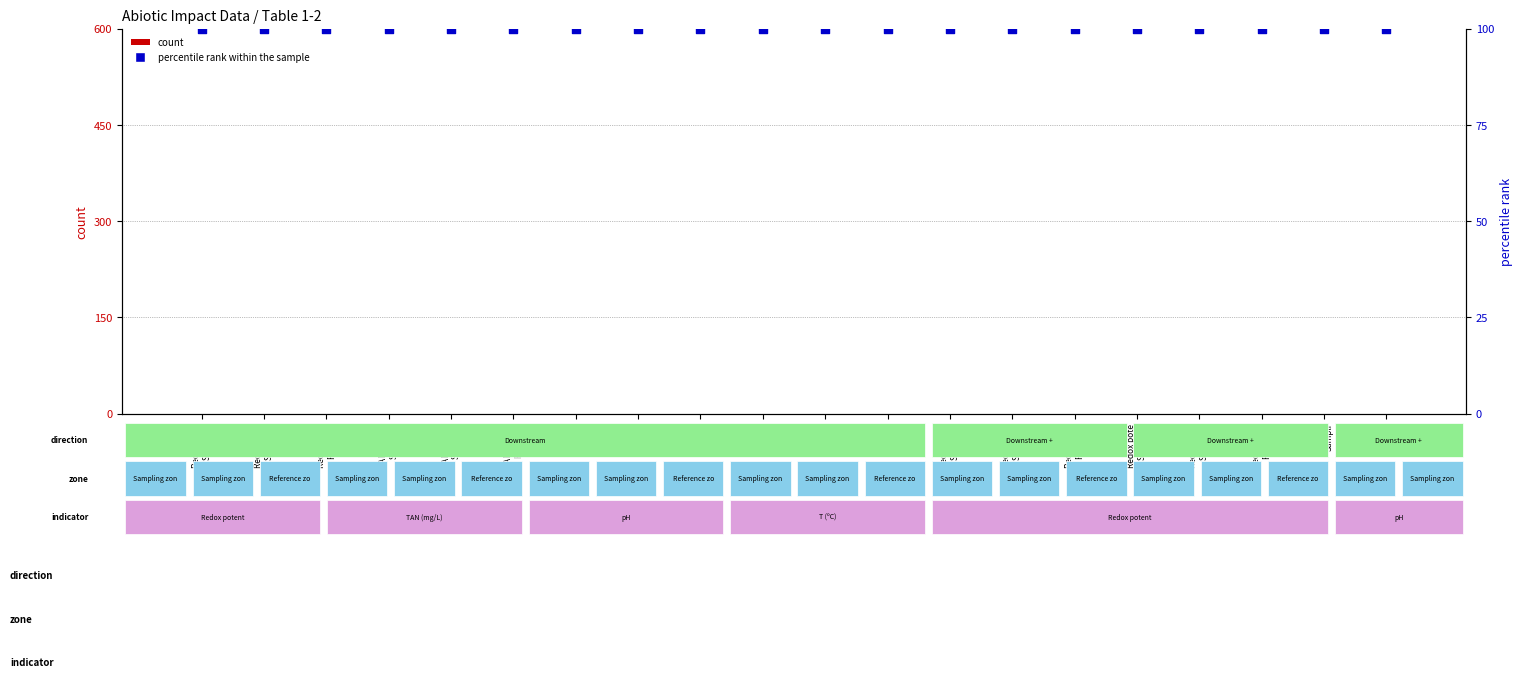

At how many categories does at least one series exceed 37?

20